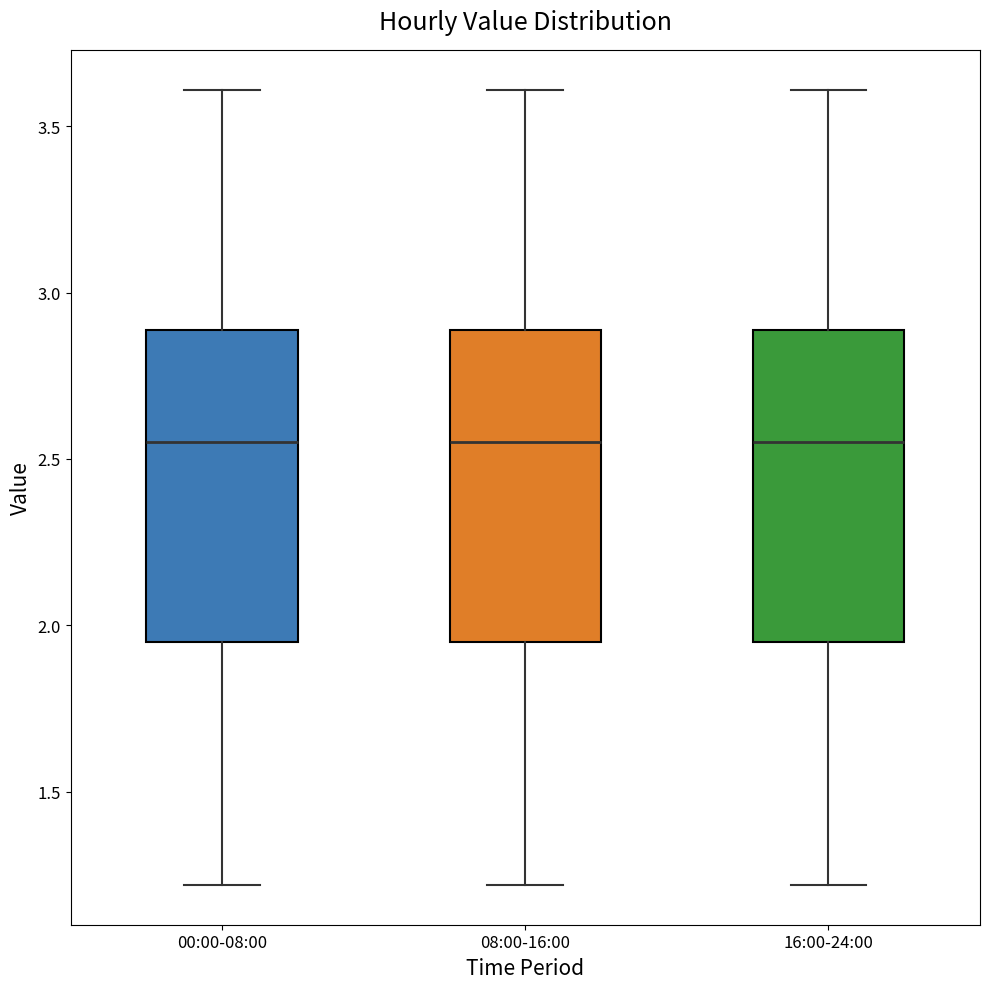

Where does the upper whisker of the box for 08:00-16:00 end on the y-axis? The values are not printed on the chart, so give them approximately, as read against the axis.

3.60